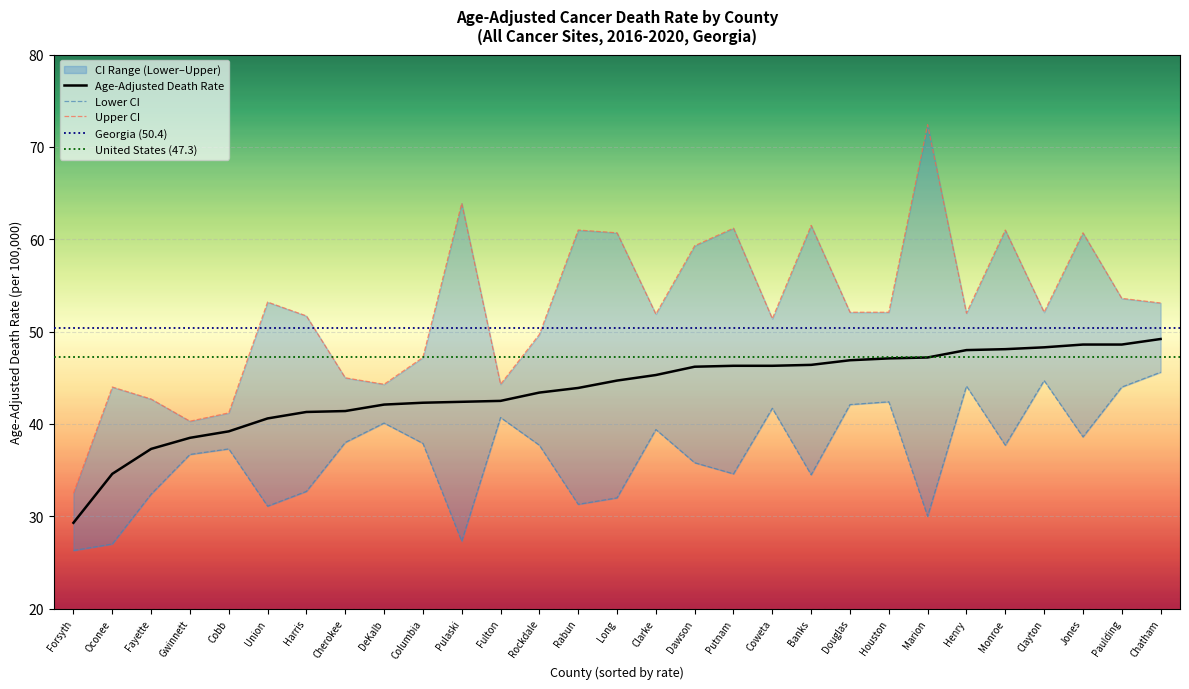

Reading right to left, what are all the values shown in this chart?

Age-Adjusted Death Rate: Chatham=49.2	Paulding=48.6	Jones=48.6	Clayton=48.3	Monroe=48.1	Henry=48.0	Marion=47.2	Houston=47.1	Douglas=46.9	Banks=46.4	Coweta=46.3	Putnam=46.3	Dawson=46.2	Clarke=45.3	Long=44.7	Rabun=43.9	Rockdale=43.4	Fulton=42.5	Pulaski=42.4	Columbia=42.3	DeKalb=42.1	Cherokee=41.4	Harris=41.3	Union=40.6	Cobb=39.2	Gwinnett=38.5	Fayette=37.3	Oconee=34.6	Forsyth=29.3
Lower CI: Chatham=45.6	Paulding=44.0	Jones=38.6	Clayton=44.7	Monroe=37.7	Henry=44.1	Marion=30.0	Houston=42.4	Douglas=42.1	Banks=34.5	Coweta=41.7	Putnam=34.6	Dawson=35.8	Clarke=39.4	Long=32.0	Rabun=31.3	Rockdale=37.7	Fulton=40.7	Pulaski=27.3	Columbia=37.9	DeKalb=40.1	Cherokee=38.0	Harris=32.7	Union=31.1	Cobb=37.3	Gwinnett=36.7	Fayette=32.4	Oconee=27.0	Forsyth=26.3
Upper CI: Chatham=53.1	Paulding=53.6	Jones=60.7	Clayton=52.1	Monroe=61.0	Henry=52.0	Marion=72.4	Houston=52.1	Douglas=52.1	Banks=61.5	Coweta=51.4	Putnam=61.2	Dawson=59.3	Clarke=51.9	Long=60.7	Rabun=61.0	Rockdale=49.7	Fulton=44.3	Pulaski=63.9	Columbia=47.2	DeKalb=44.3	Cherokee=45.0	Harris=51.7	Union=53.2	Cobb=41.2	Gwinnett=40.3	Fayette=42.7	Oconee=44.0	Forsyth=32.5